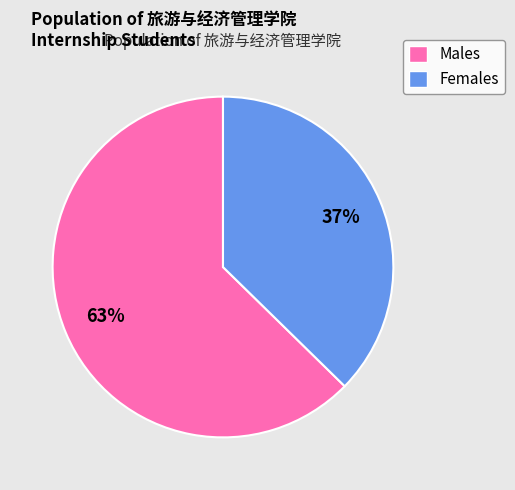

What is the largest slice in the pie chart?

Males